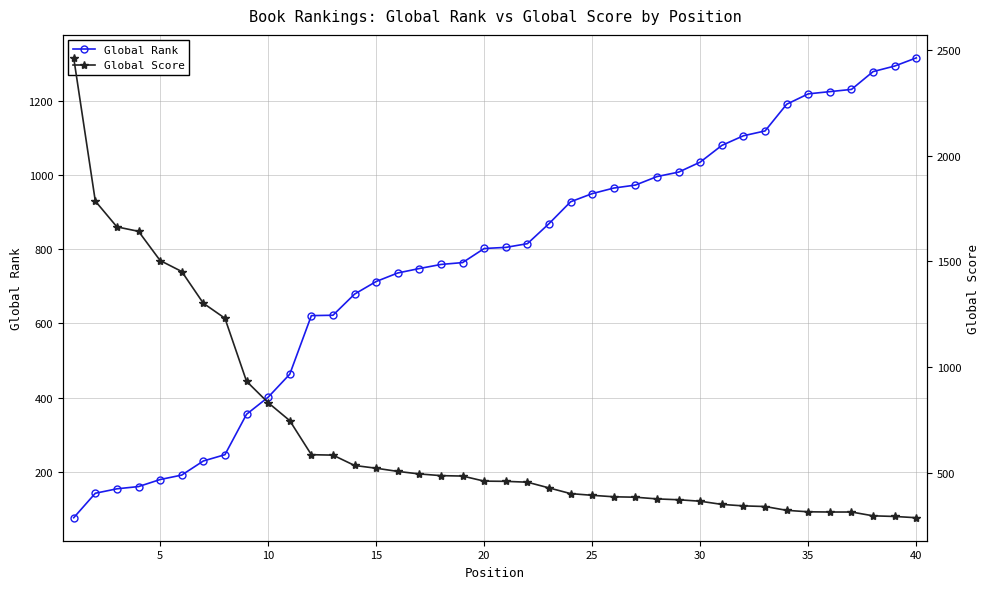

What is the value of the Global Score point at the 11th from the left?

1663